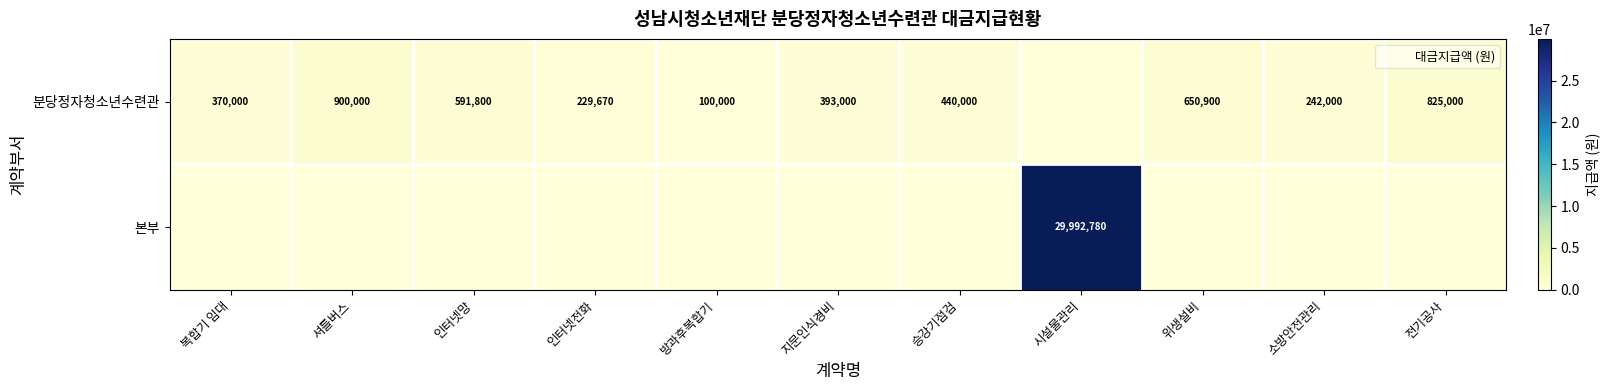

The 본부 series shows 0 at 전기공사. True or false?

True